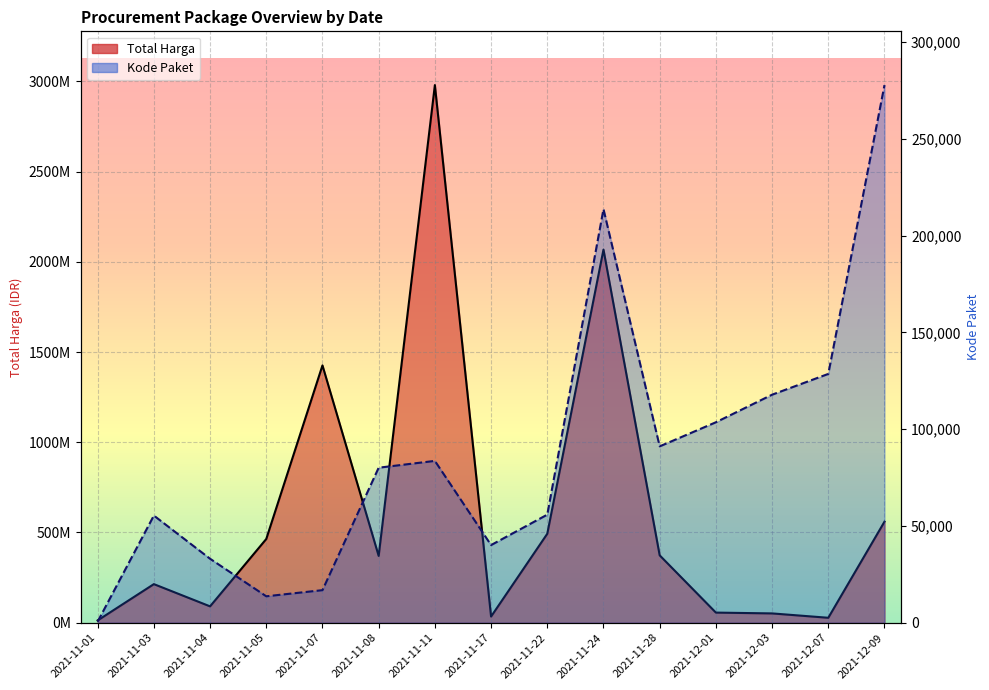

True or false: Kode Paket has a value of 37274 at 2021-11-22.

False